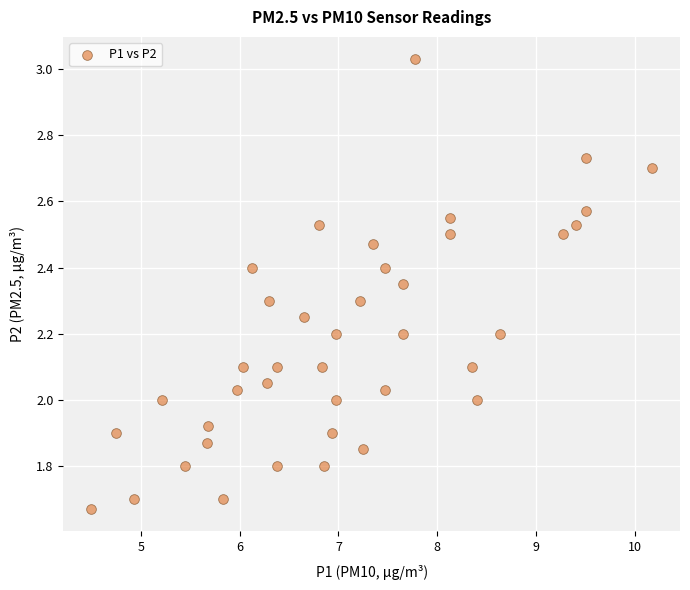

What is the range of Y values (max minus min)?

1.4